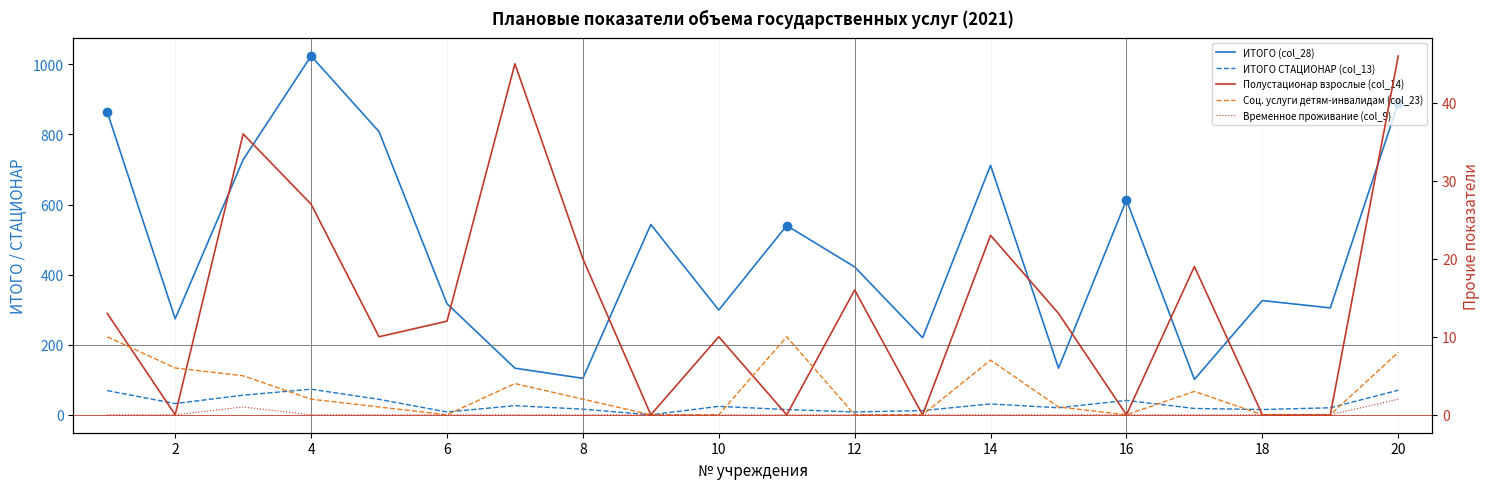

Which label corresponds to the smallest value in the chart?

16